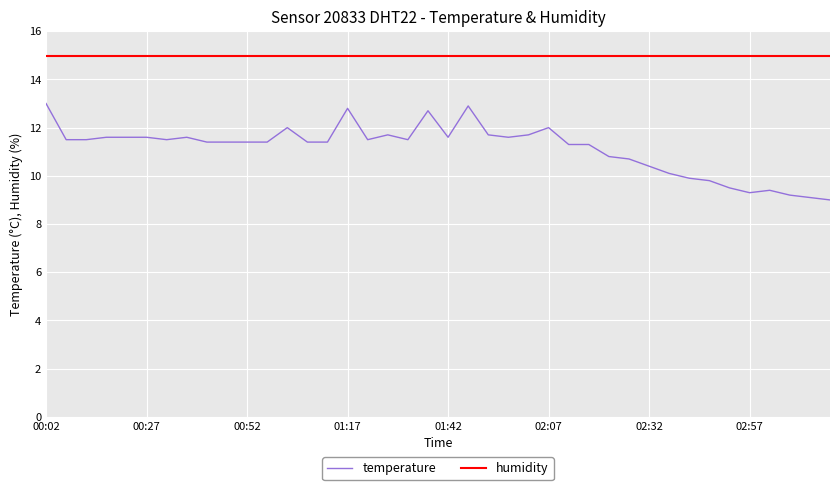

What is the smallest value displayed?

9.0